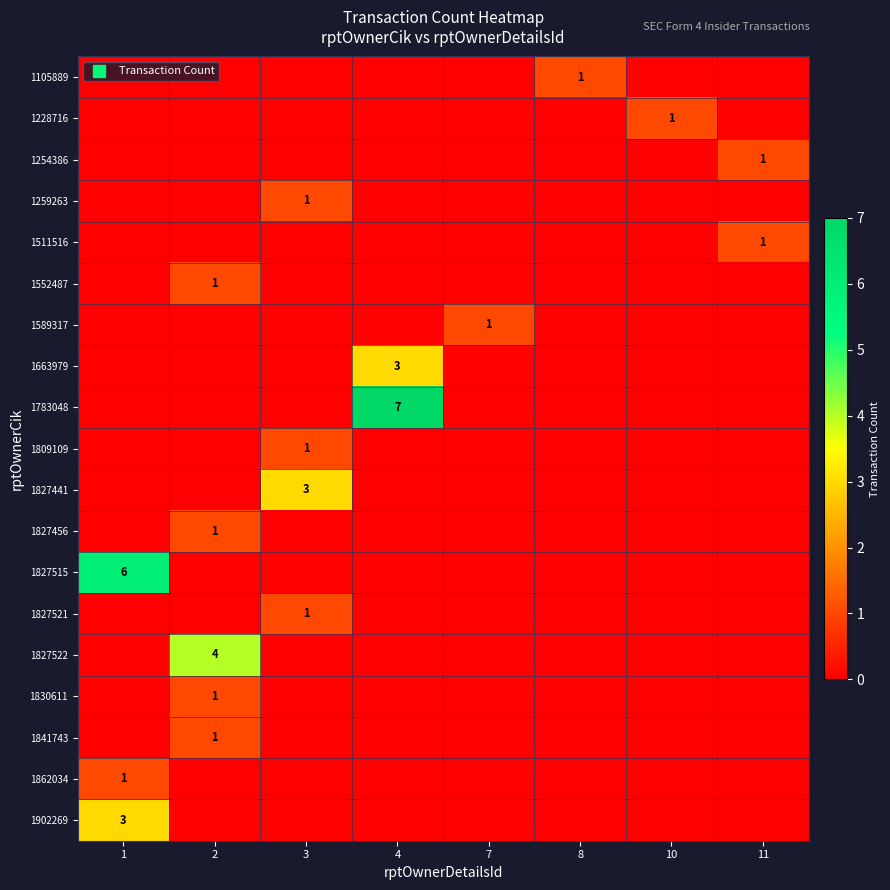

Which series has the largest total across all categories?

1783048